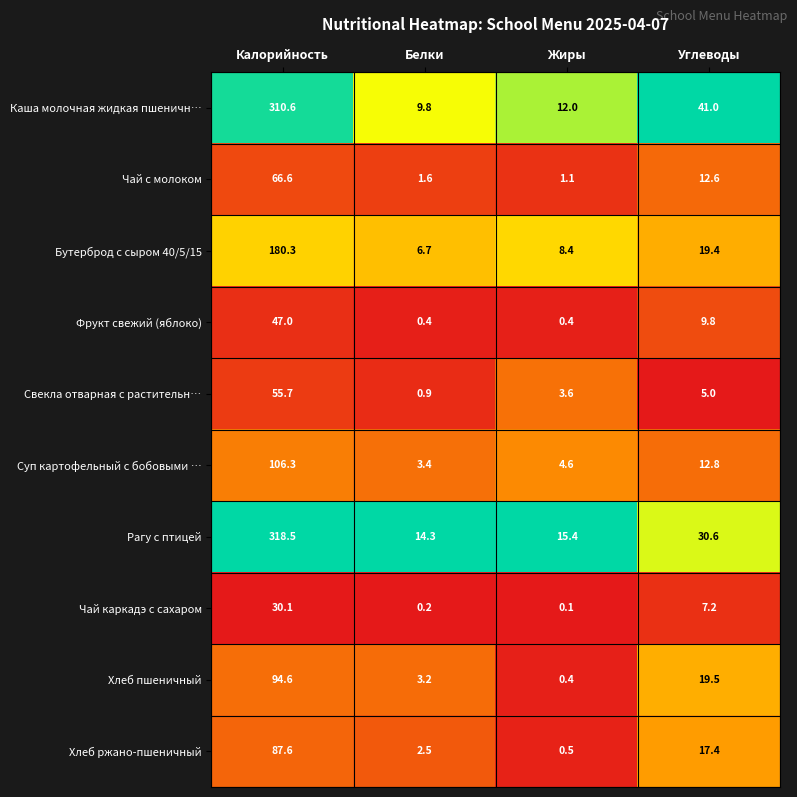

The value of Бутерброд с сыром 40/5/15 at Жиры is 13.9. True or false?

False